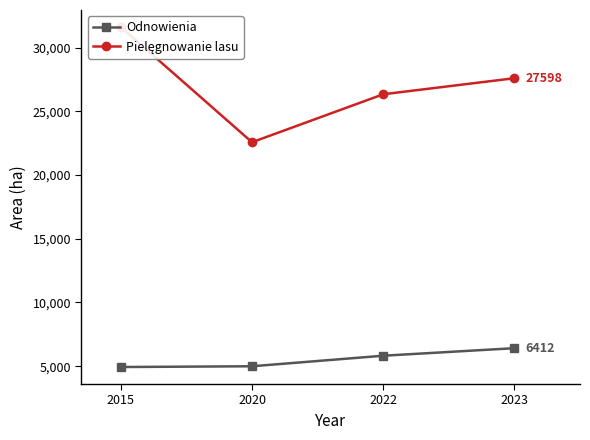

Reading right to left, list all the values displayed in this chart.

Odnowienia: 2023=6412	2022=5820	2020=4993	2015=4933
Pielęgnowanie lasu: 2023=27598	2022=26338	2020=22574	2015=31617